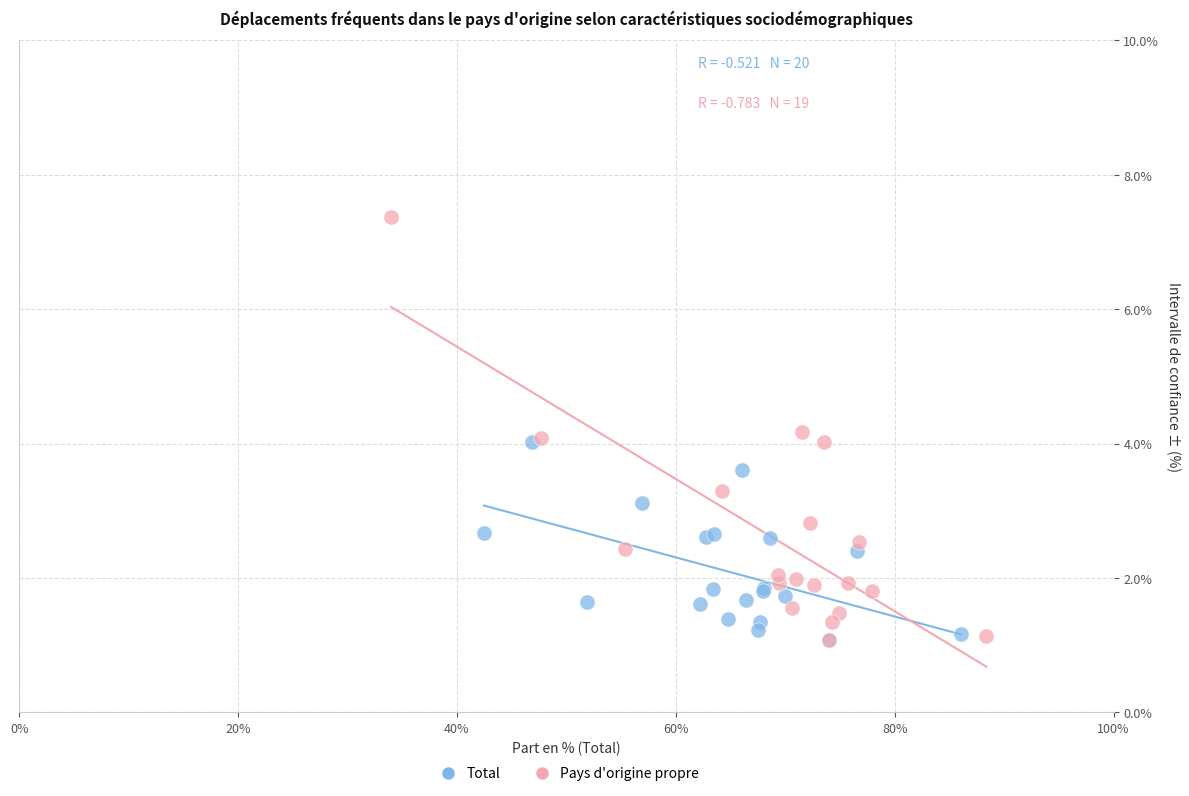

Which series has the largest Y range (max minus min)?

Pays d'origine propre